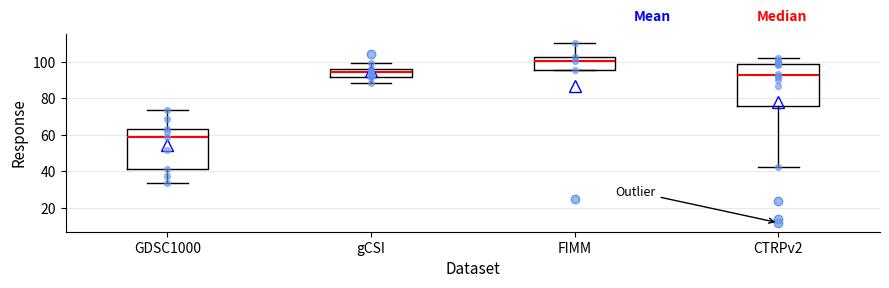

Reading left to right, transcribe this box plot: for each box, give where its median line is, the range the box spans, and where its two whiskers end, as read against the y-axis. The values are not printed on the chart, so give them approximately, as read against the axis.

GDSC1000: median 58, box 42 to 64, whiskers 34 to 74
gCSI: median 94, box 92 to 96, whiskers 88 to 100
FIMM: median 100, box 96 to 102, whiskers 96 to 110
CTRPv2: median 92, box 76 to 100, whiskers 42 to 102